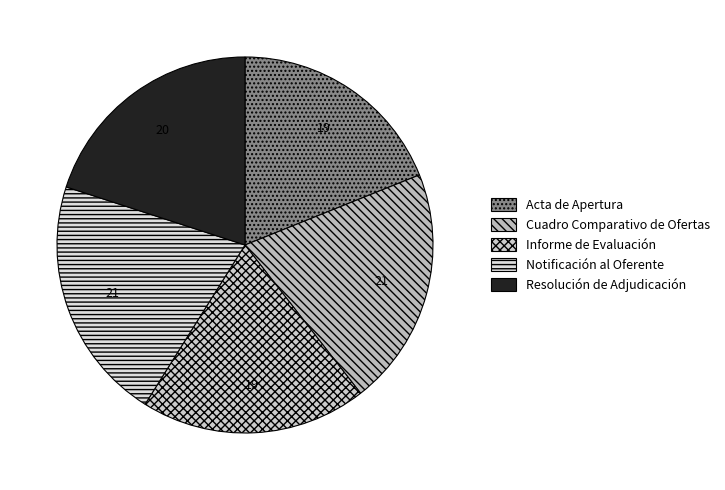

What portion of the pie excludes Resolución de Adjudicación?

80.0%